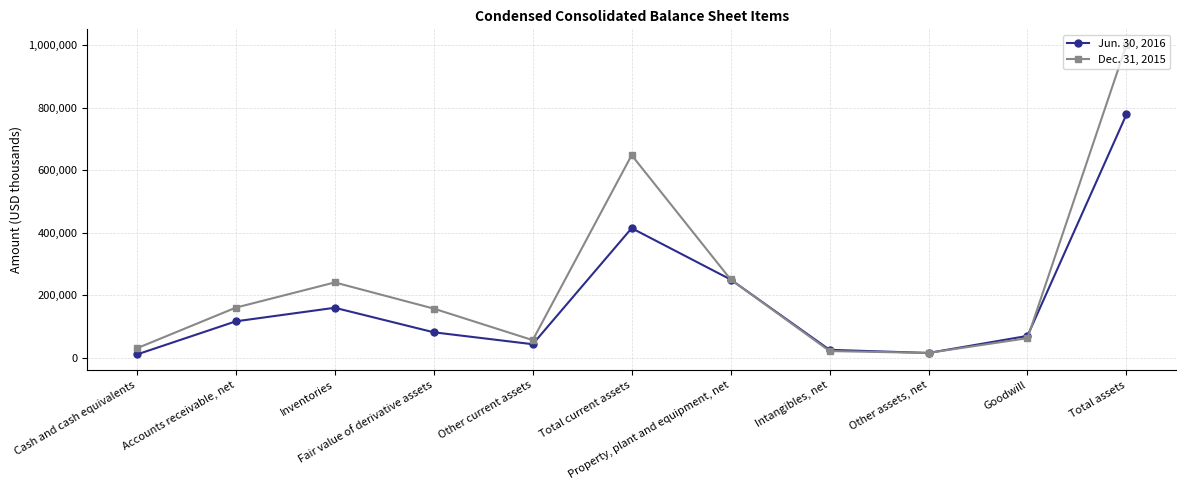

At which category does Dec. 31, 2015 reach its first local valley?

Other current assets